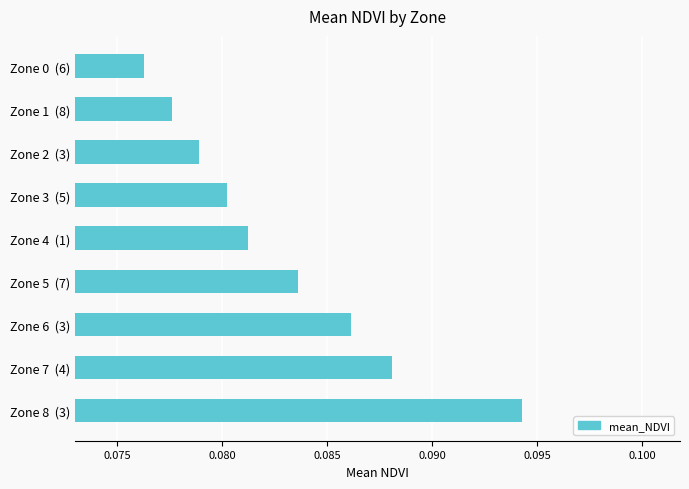

Which category has the lowest value across all series?

Zone 0  (6)